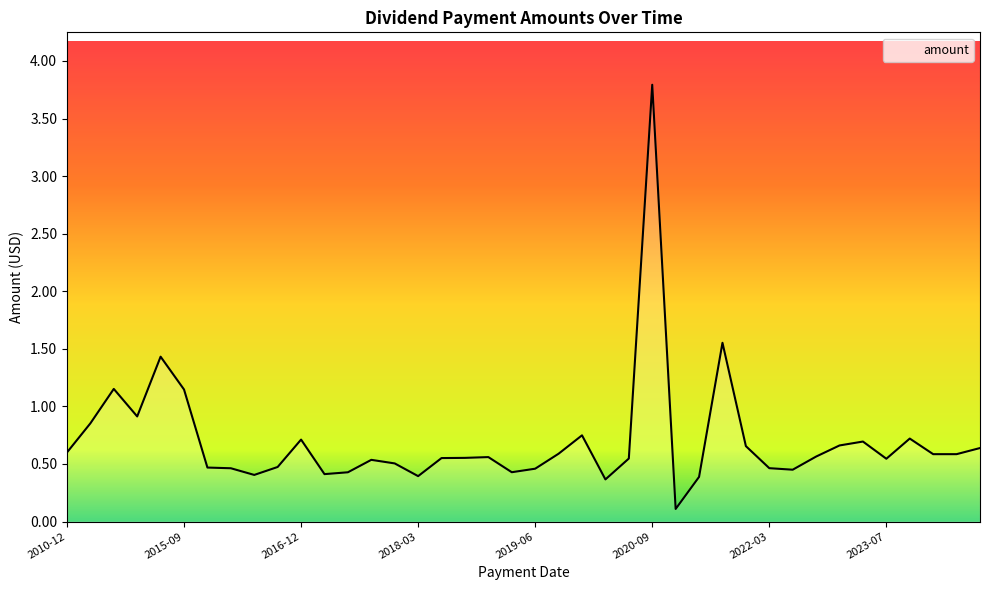

What is the difference between the maximum and second lowest values?

3.4